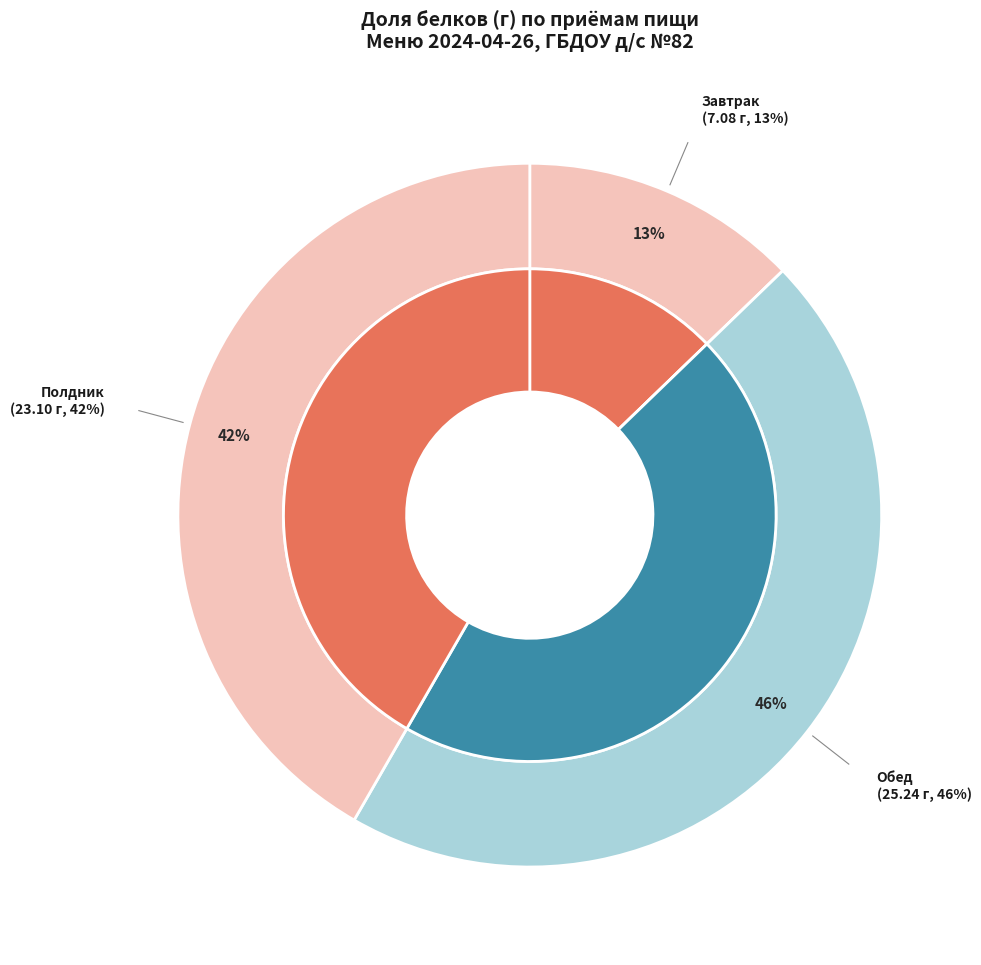

Between Полдник and II Завтрак, which is larger?

Полдник